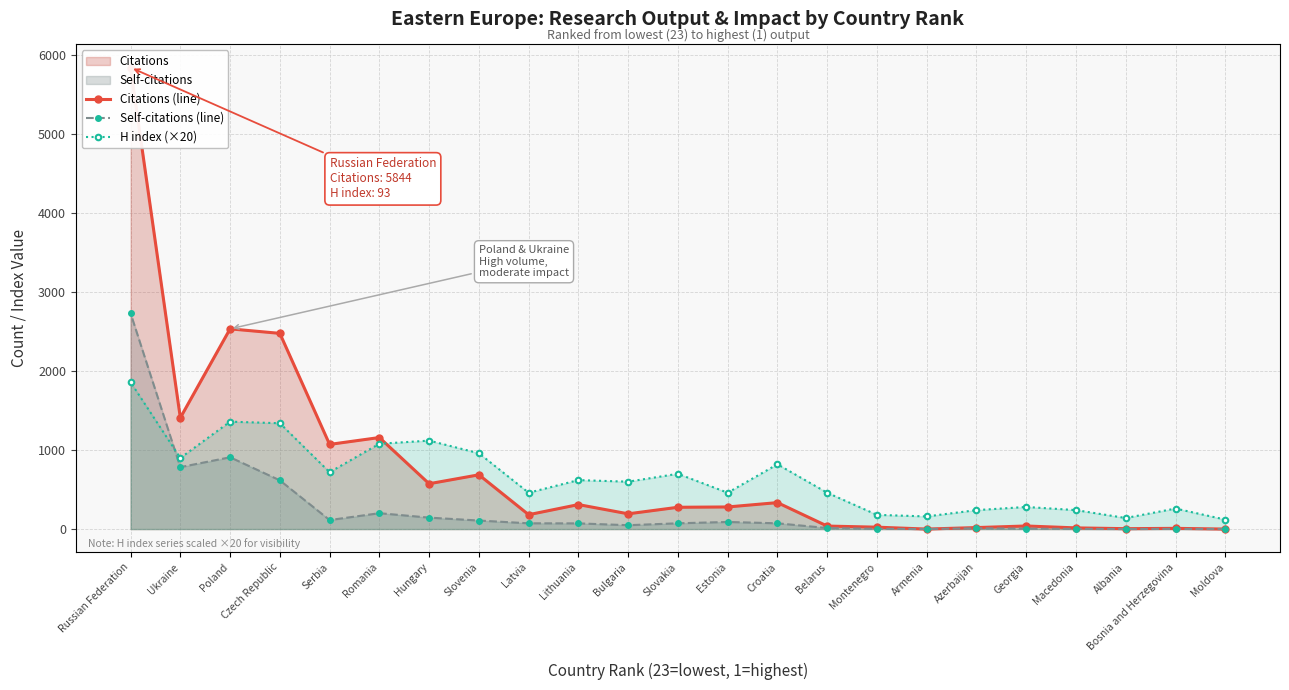

Which category has the highest value in the H index (×20) series?

Russian Federation